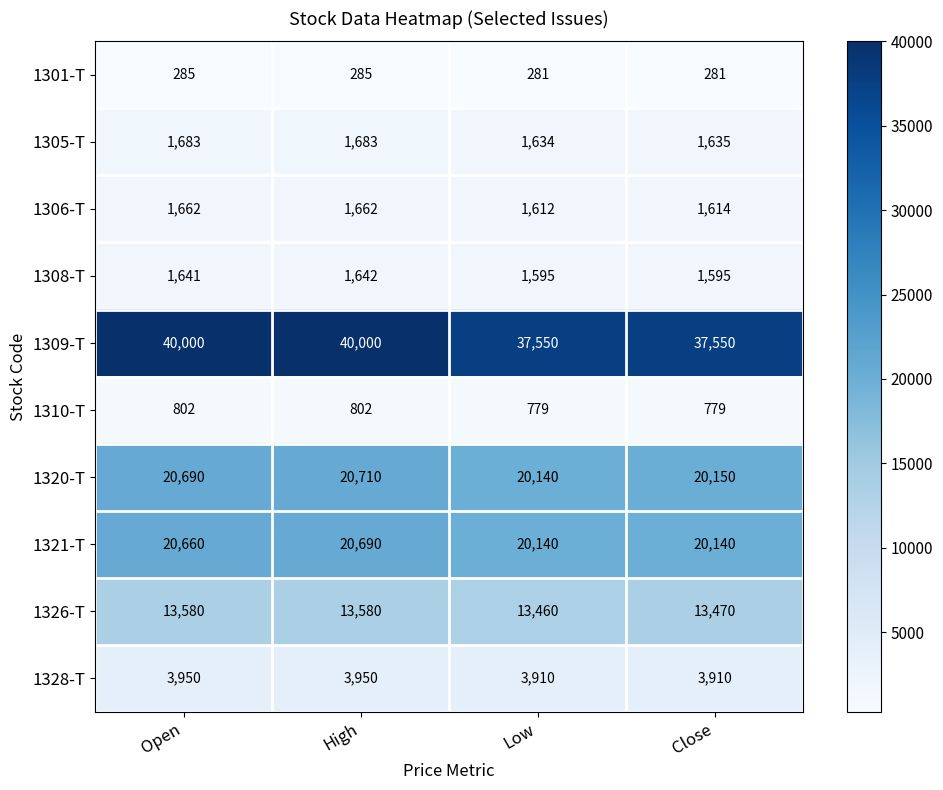

At how many categories does at least one series exceed 33931?

4